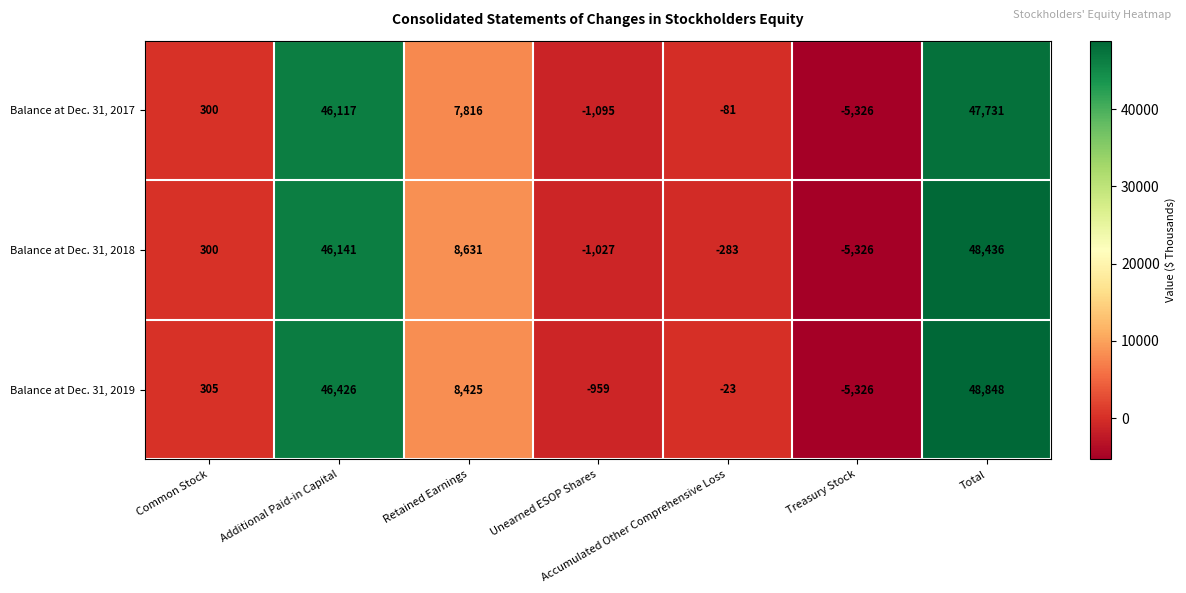

Which series has the largest total across all categories?

Balance at Dec. 31, 2019